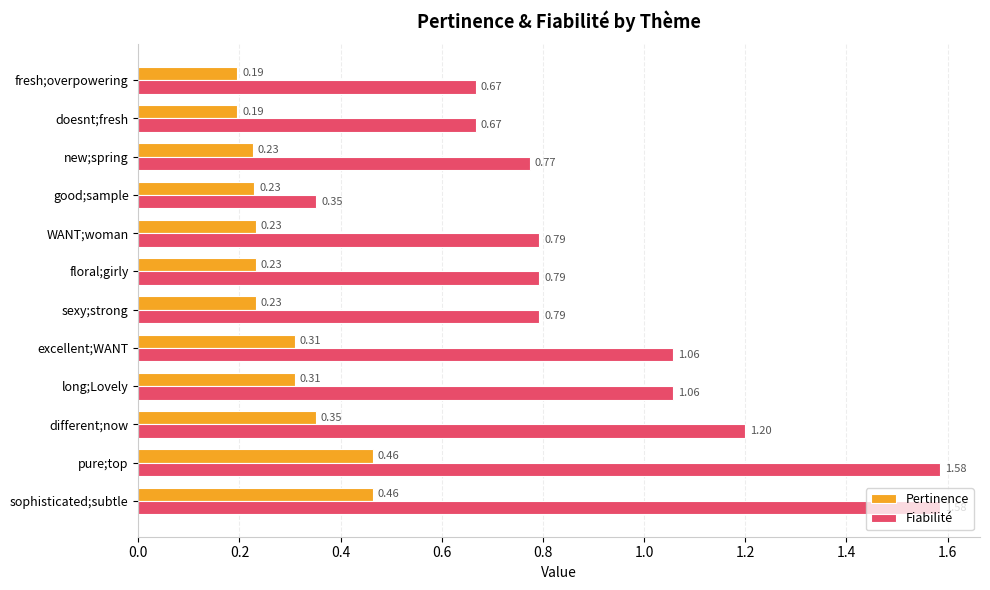

Which series has the largest total across all categories?

Fiabilité